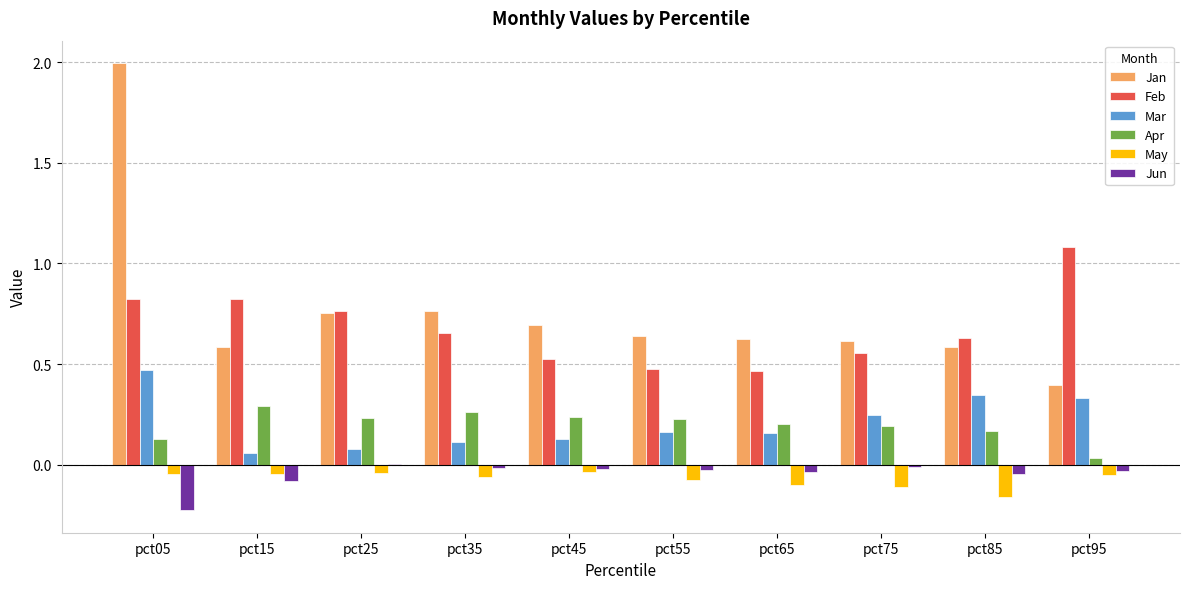

Is it true that Jan equals 0.6 at pct55?

True